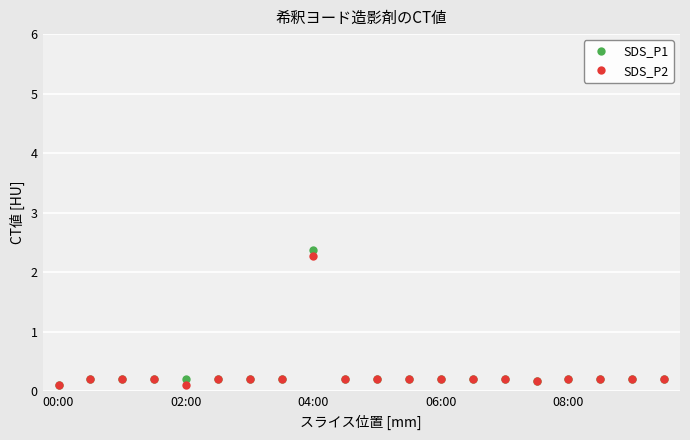

What is the value of the SDS_P2 point at the 19th from the left?

0.2